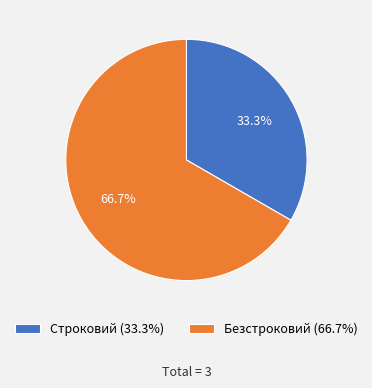

To the nearest percent, what is the combined percentage of Строковий and Безстроковий?

100%